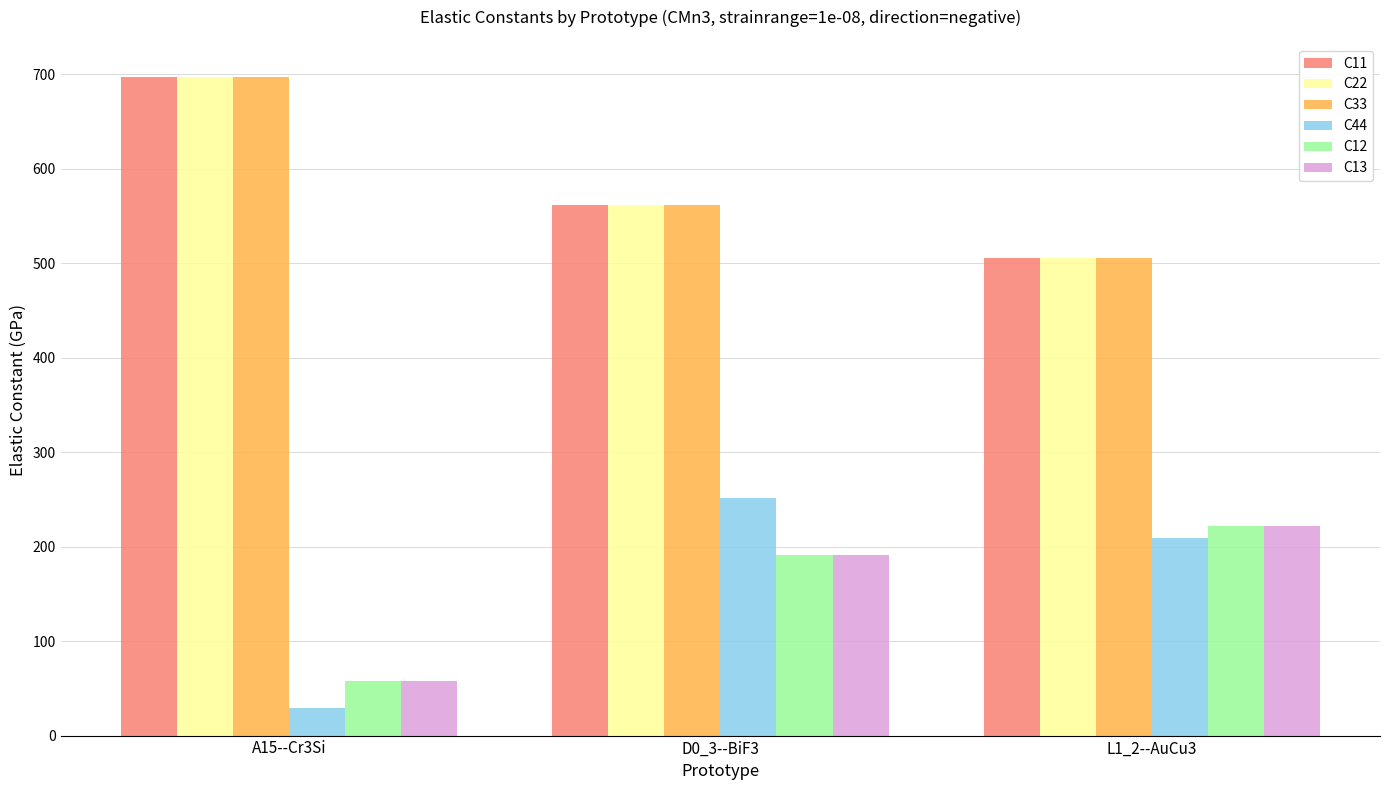

What is the sum of the C44 values at D0_3--BiF3 and L1_2--AuCu3?

460.0